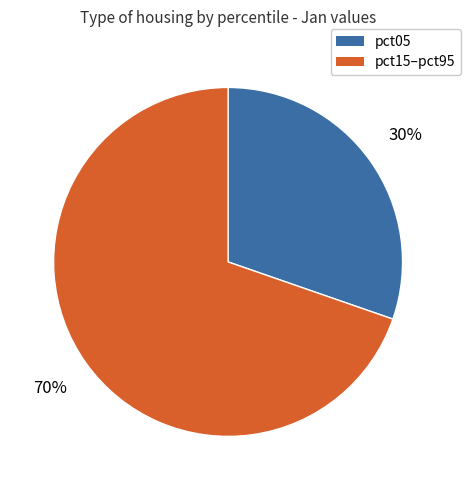

Is there a majority slice in this chart?

Yes